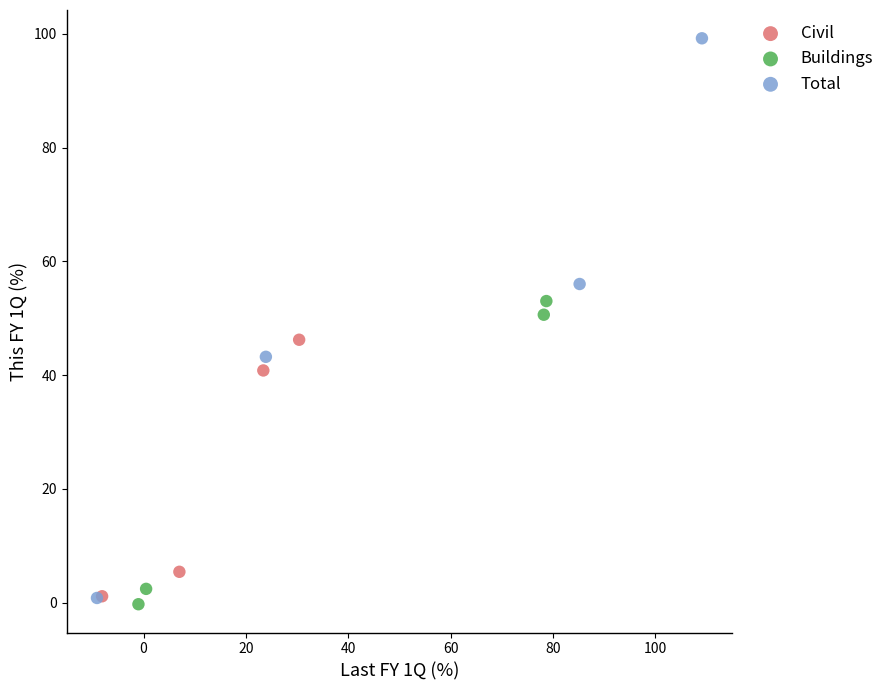

Which series has the largest Y range (max minus min)?

Total